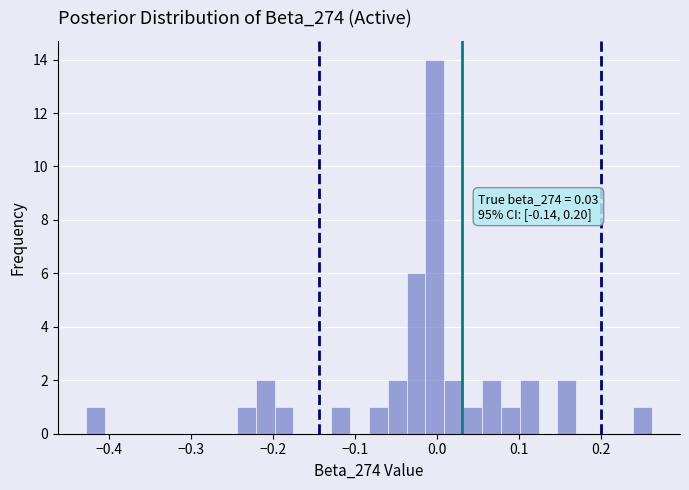

Around what value on the x-axis is the tallest bar? Give the approximate position of its centre, as read against the axis.

0.00